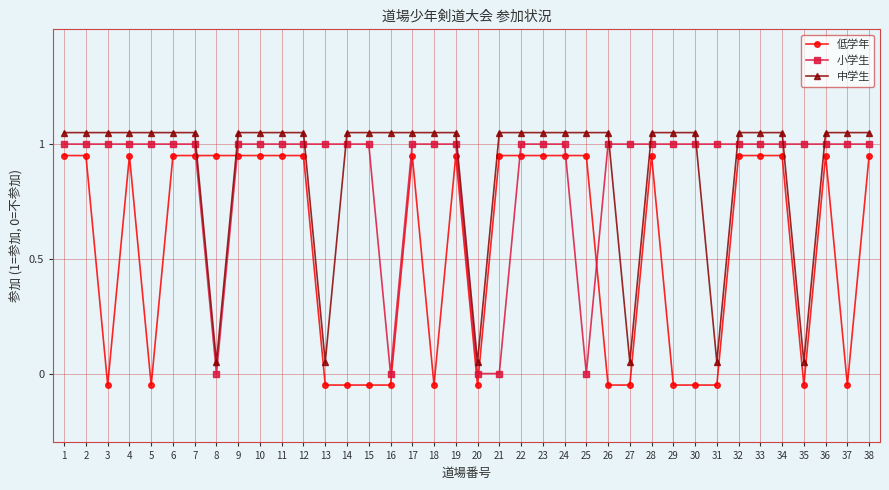

What are all the series names shown in the legend?

低学年, 小学生, 中学生